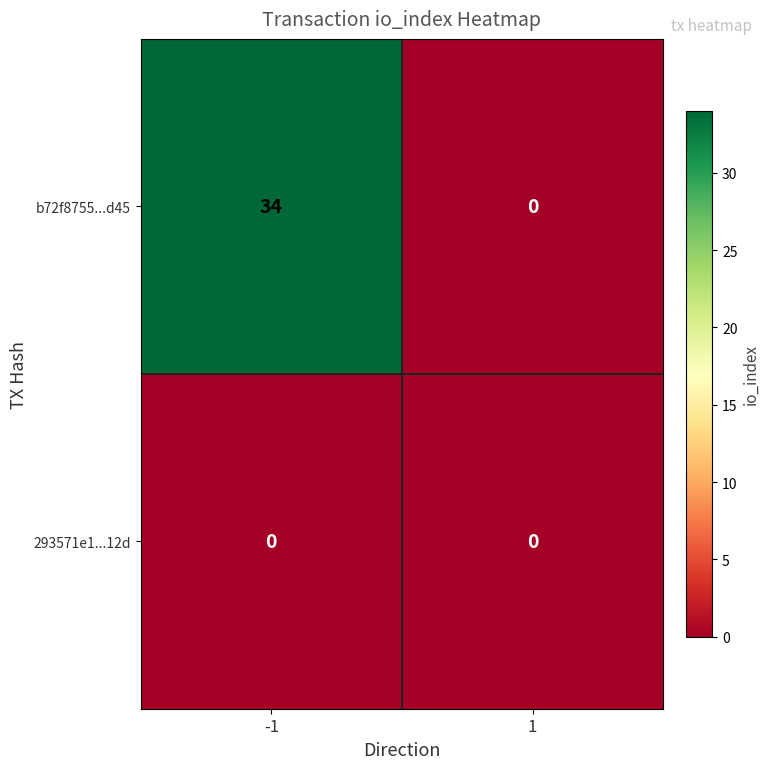

What is the highest value of the b72f8755...d45 series?

34